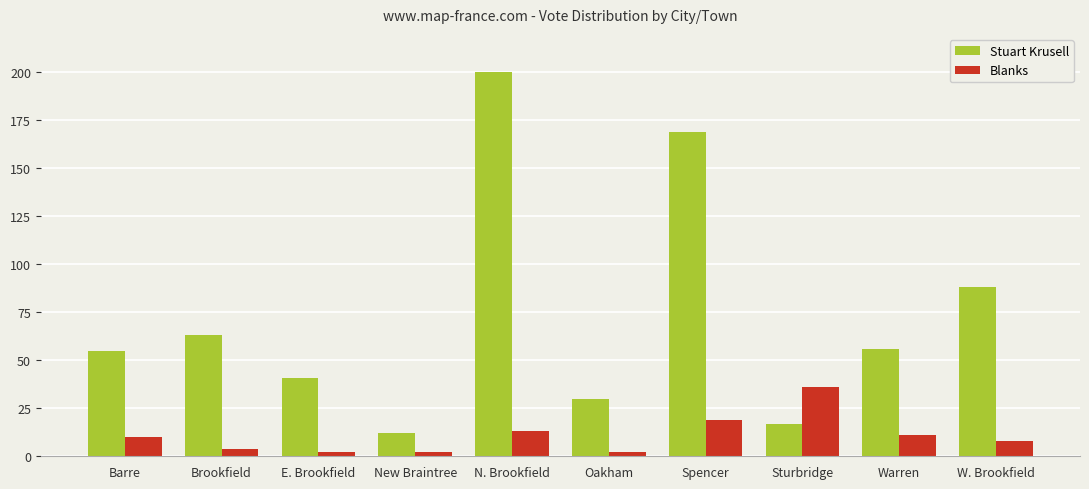

Which series has the largest total across all categories?

Stuart Krusell